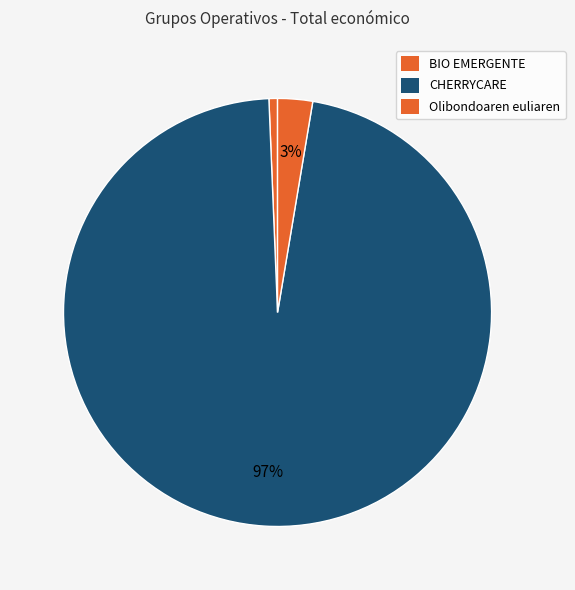

The CHERRYCARE slice represents 97% of the pie. True or false?

True